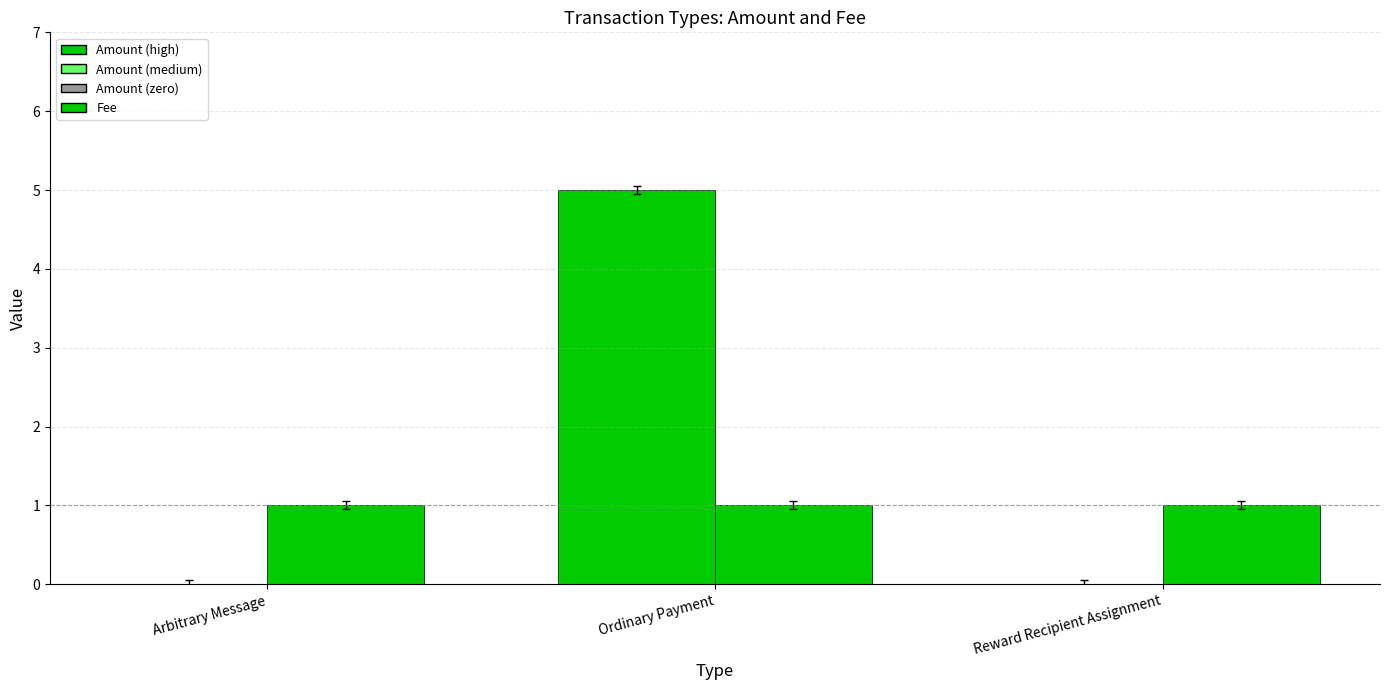

How many distinct data groups are displayed?

2